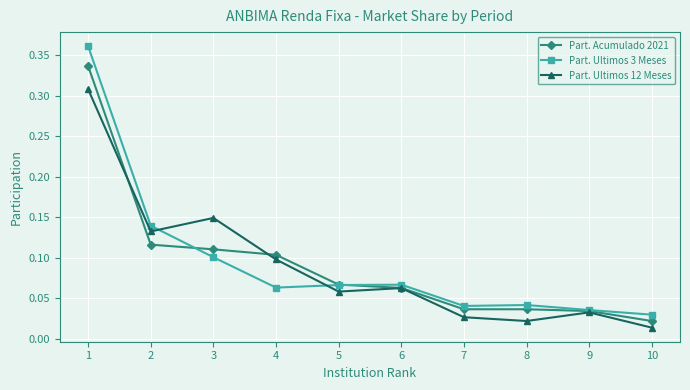

List the series in order of their peak value, lowest first.

Part. Ultimos 12 Meses, Part. Acumulado 2021, Part. Ultimos 3 Meses